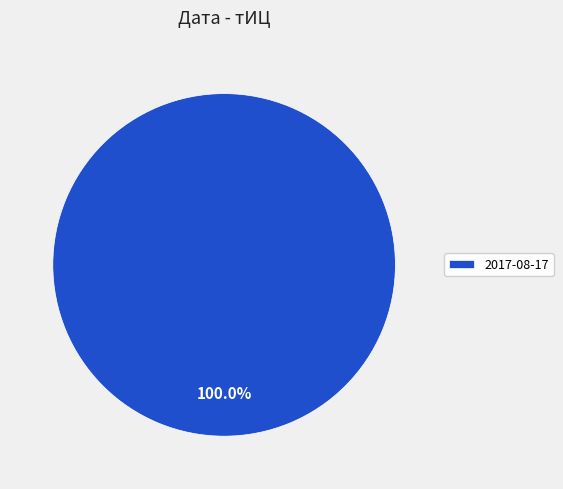

Does 2017-08-17 represent more than half of the total?

Yes